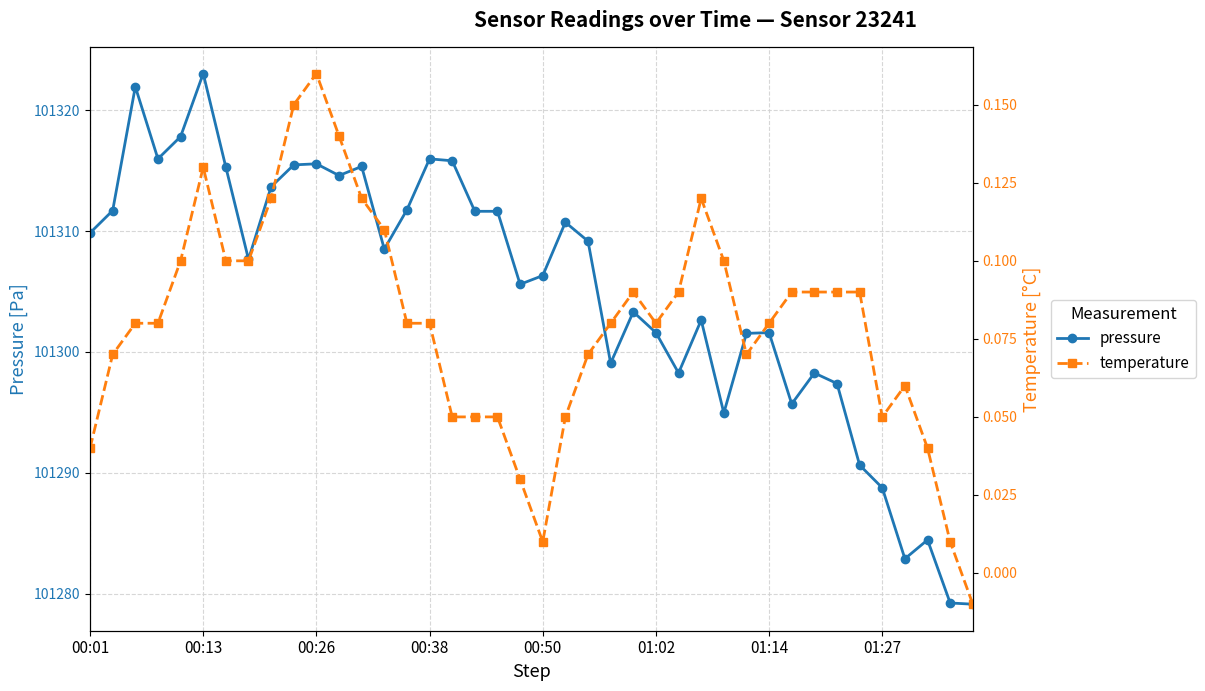

How many values in the temperature series exceed 0?

39